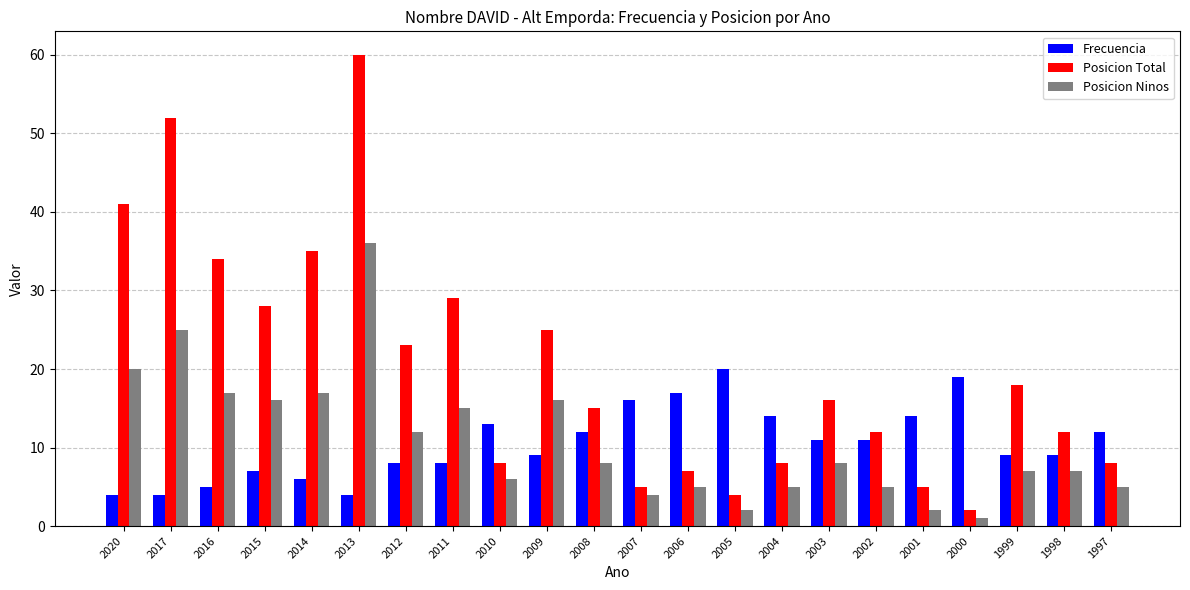

What is the lowest value of the Posicion Ninos series?

1